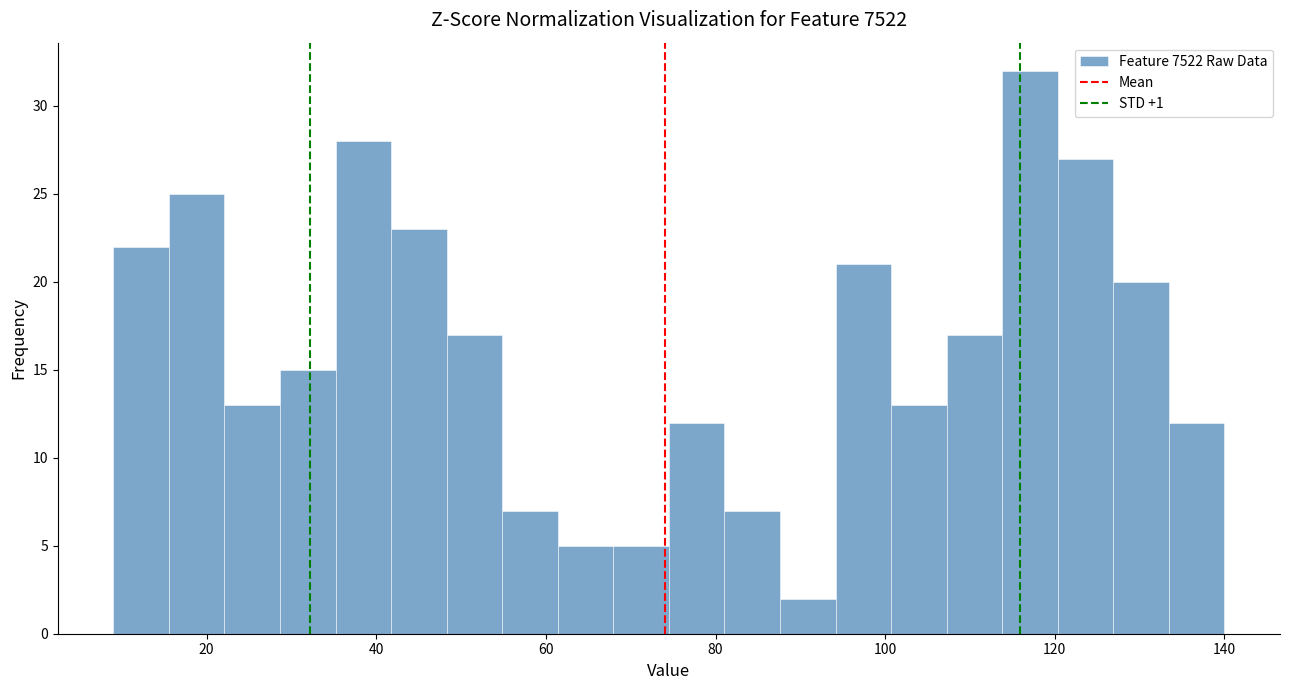

Read against the x-axis, roughly where is the centre of the tallest bar?

118